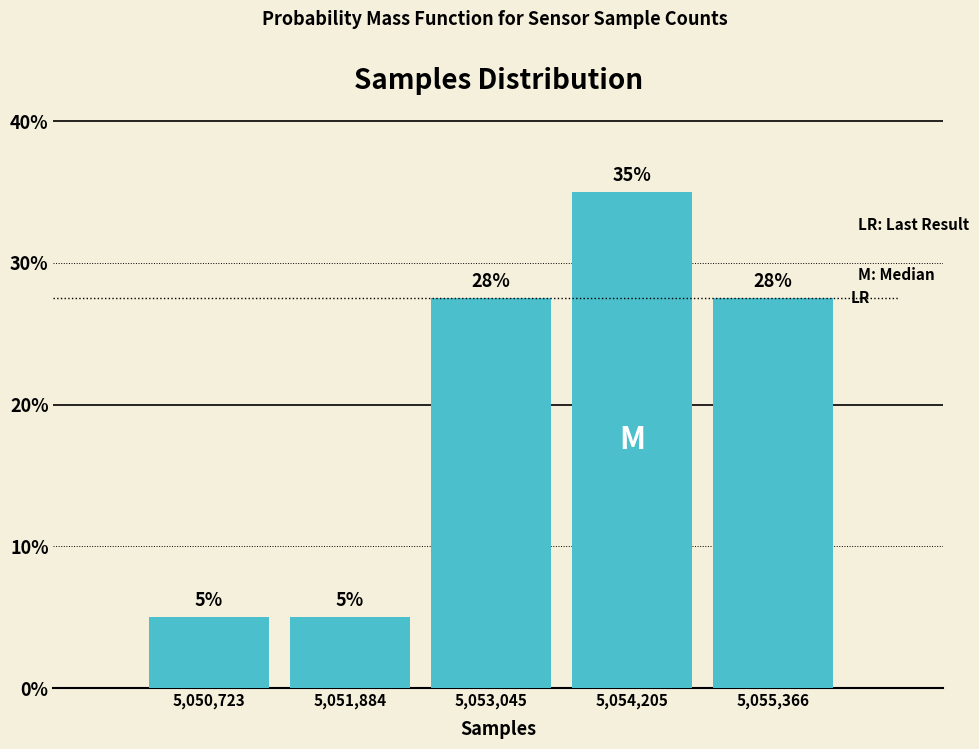

Which range on the x-axis has the tallest bar?

5053600 to 5054800